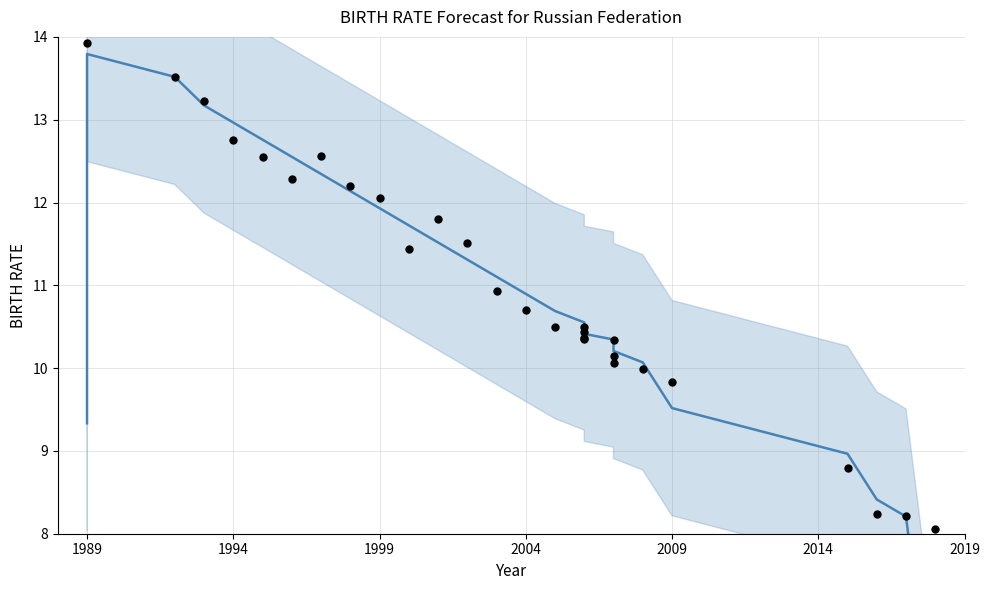

Which series reaches the maximum Y coordinate?

Observed